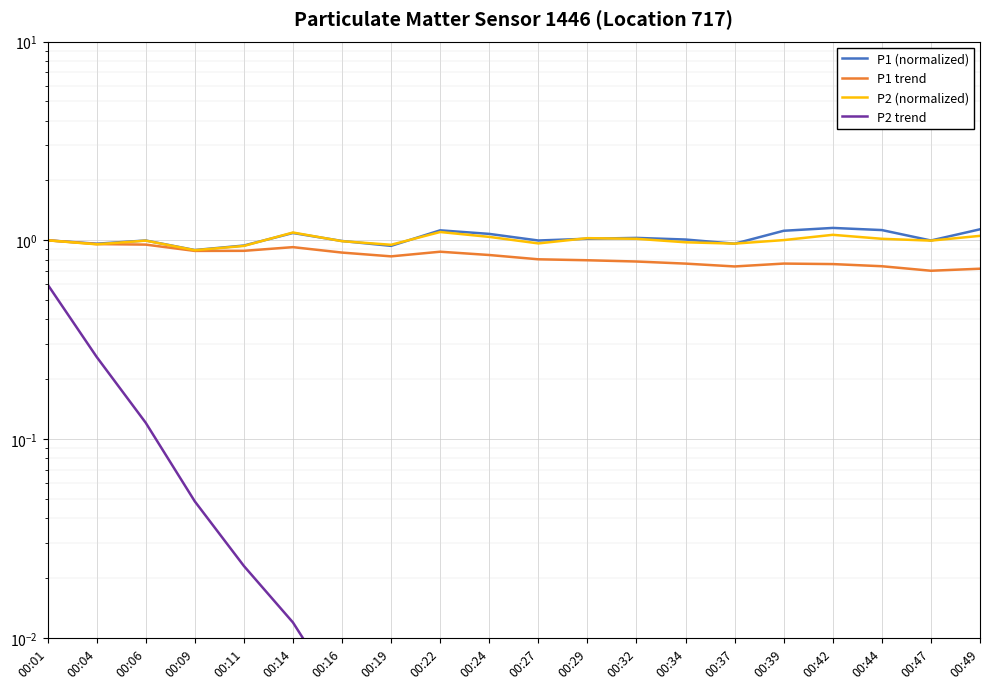

What is the value of the P1 (normalized) point at the 16th from the left?

1.1